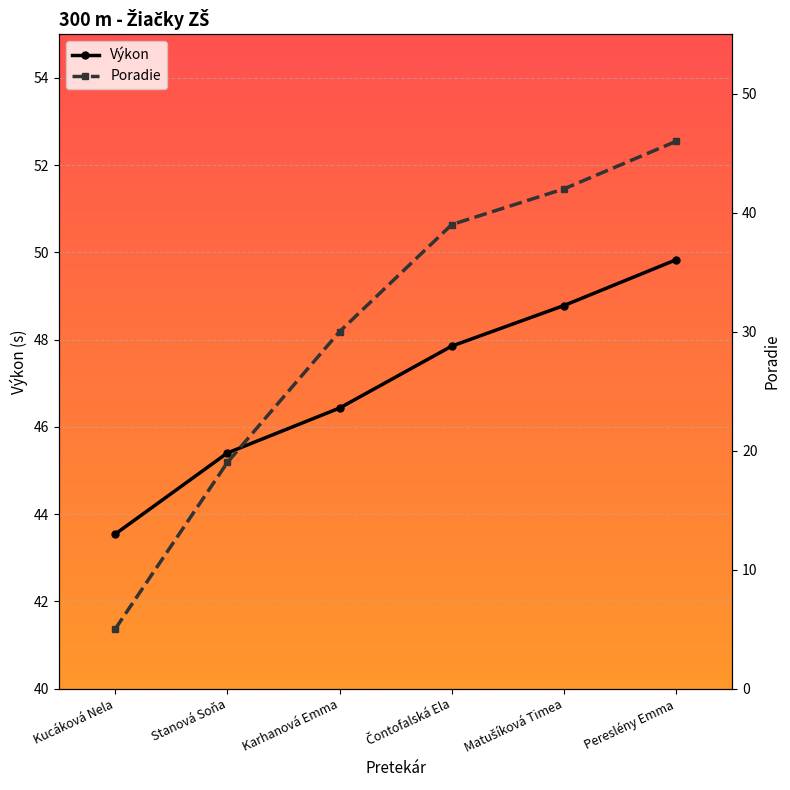

At how many categories does at least one series exceed 15?

6